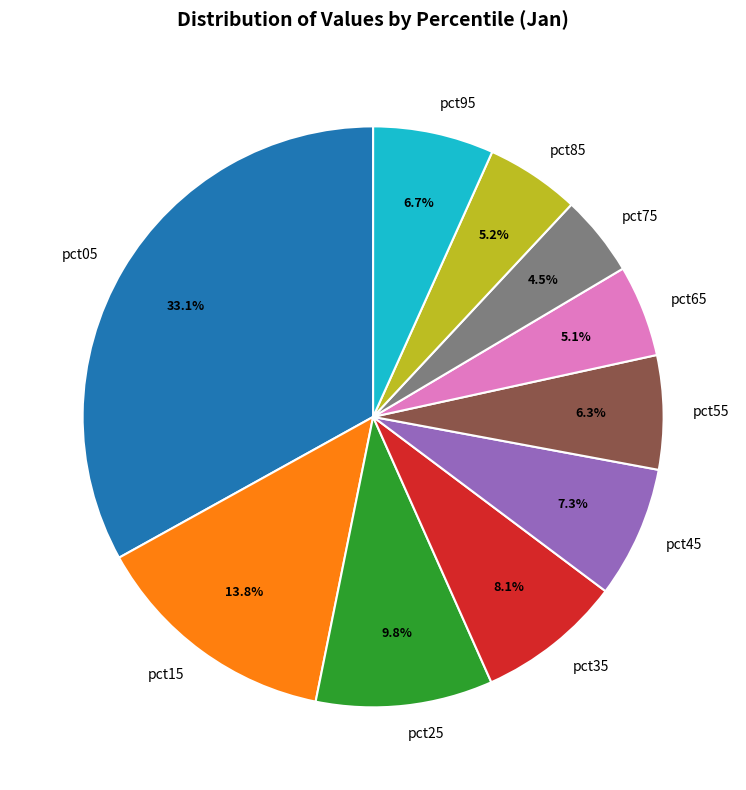

Combined, do pct45 and pct75 account for over 50%?

No